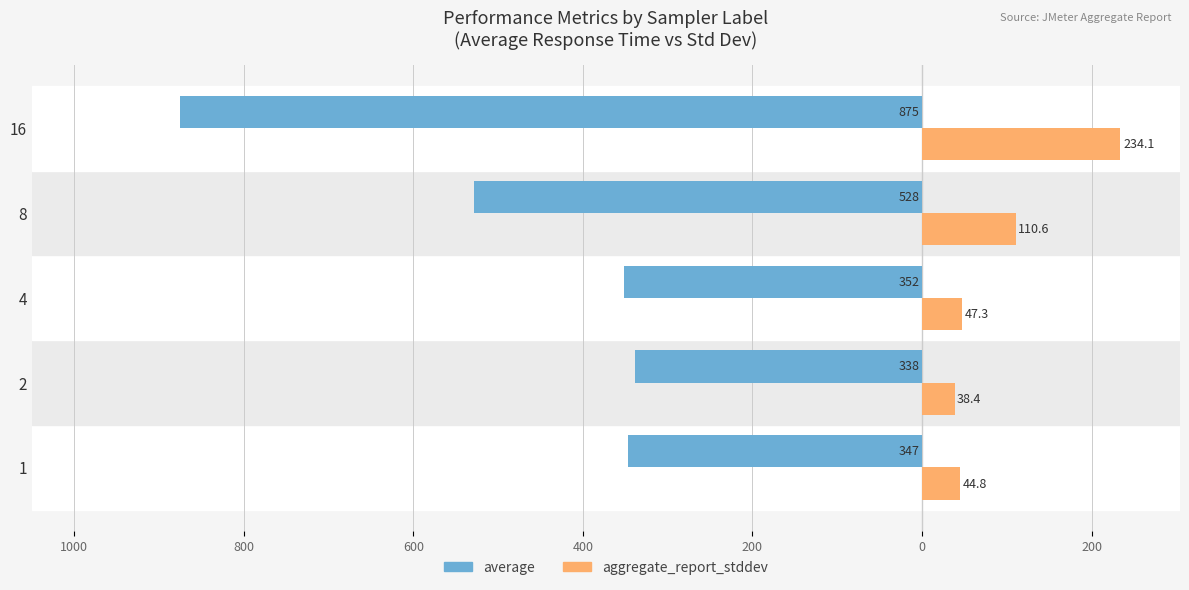

What are all the series names shown in the legend?

average, aggregate_report_stddev